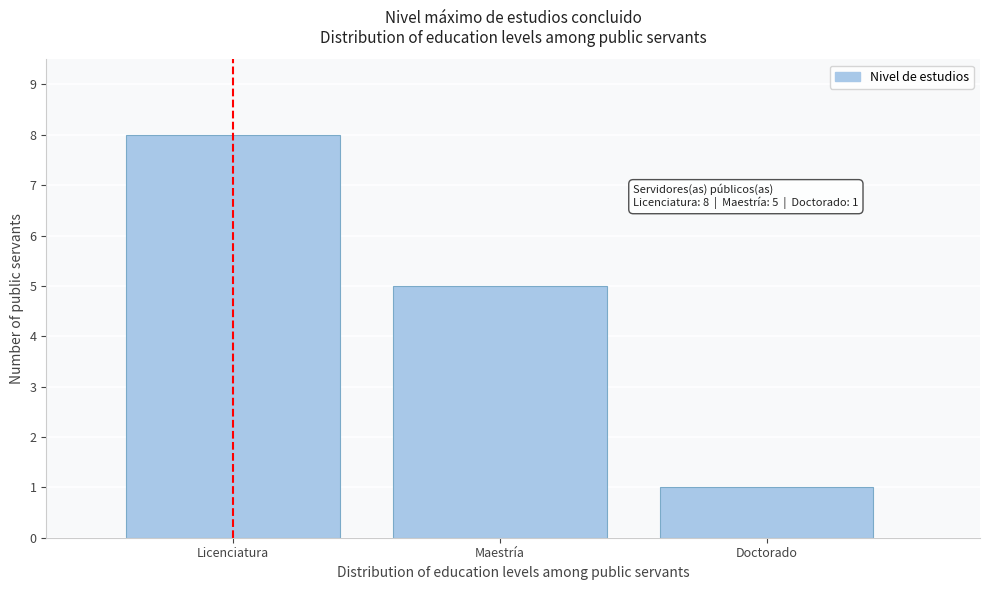

Reading left to right, transcribe all the data shown in this chart.

Licenciatura=8	Maestría=5	Doctorado=1